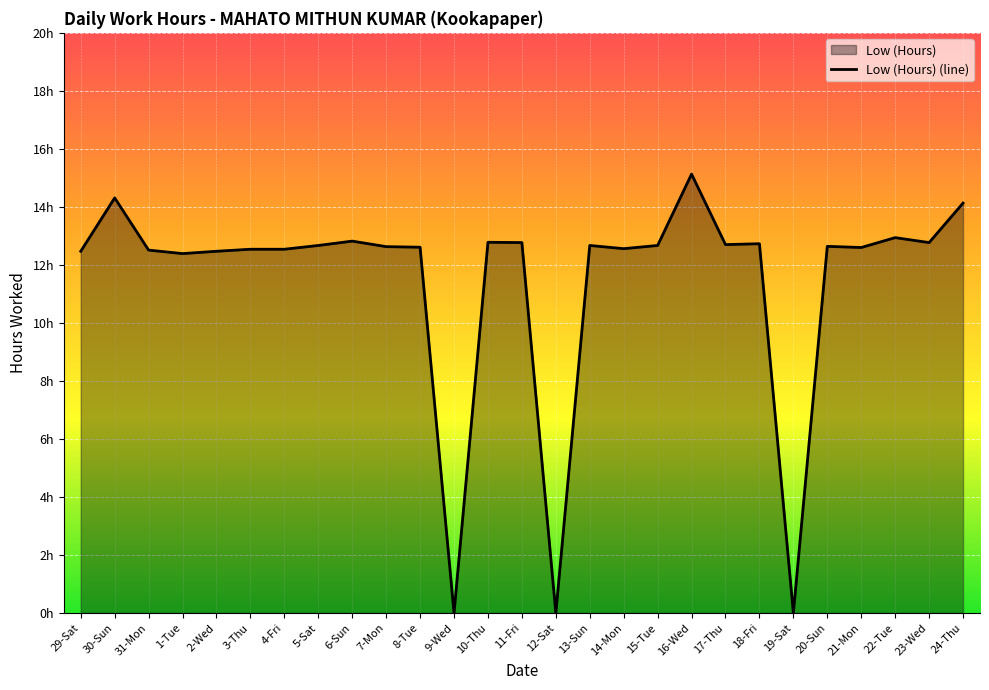

Which category has the lowest value across all series?

9-Wed